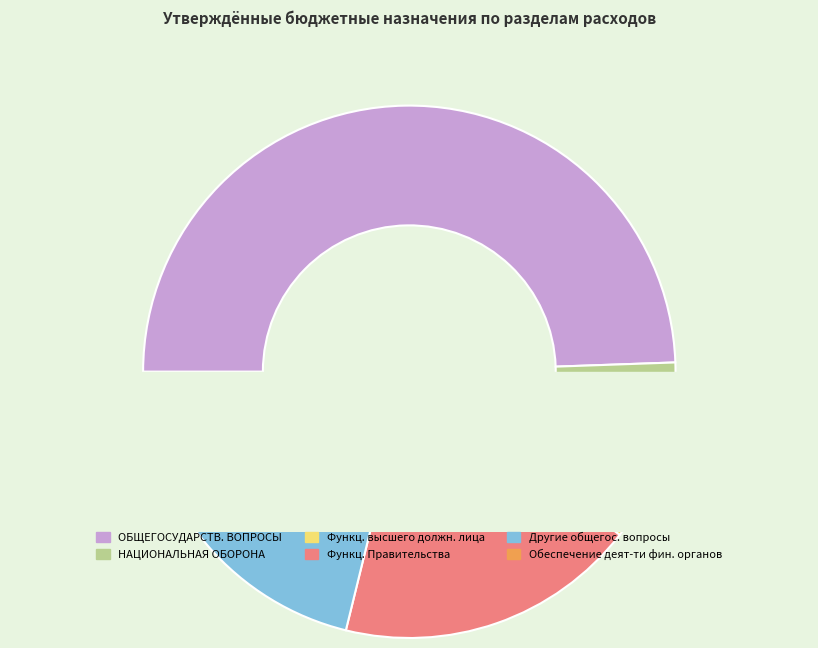

Which category has the biggest portion of the pie?

ОБЩЕГОСУДАРСТВЕННЫЕ ВОПРОСЫ